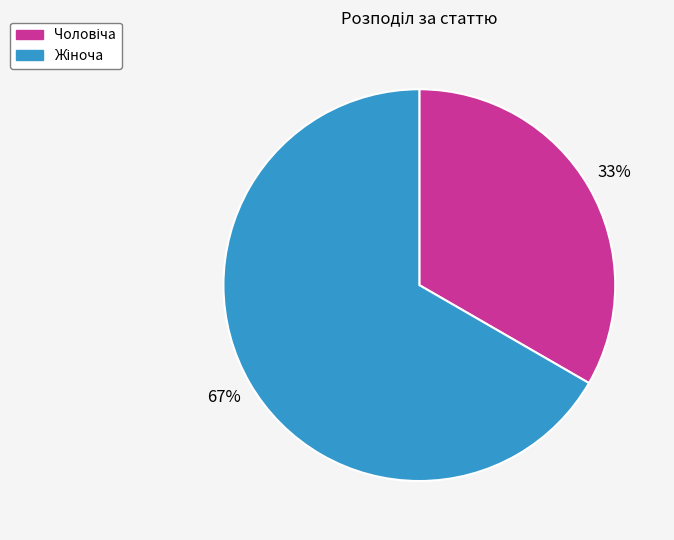

To the nearest percent, what is the average slice percentage?

50%